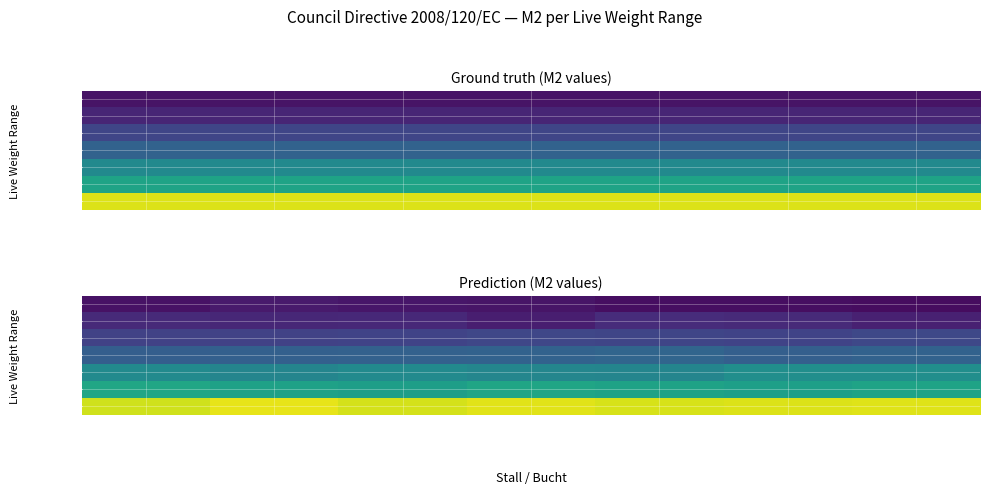

What is the average value of the 10 to 20 series?

0.2